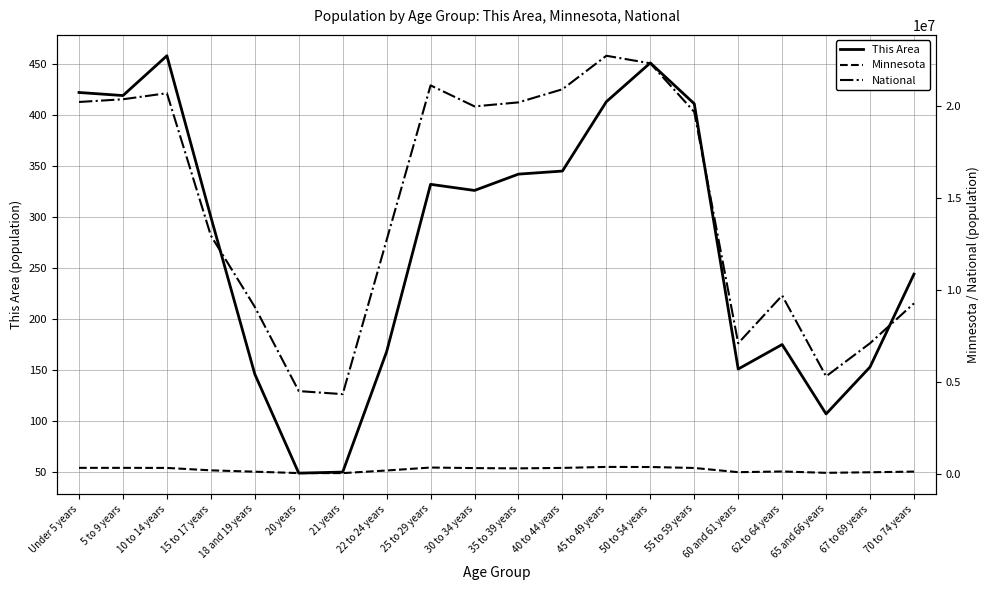

Rank the series by their maximum value, from lowest to highest.

This Area, Minnesota, National